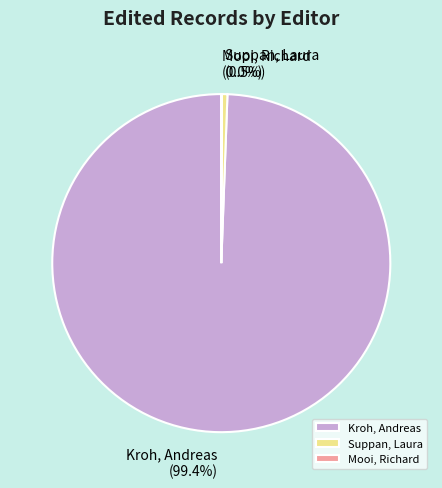

Which slice is the largest?

Kroh, Andreas